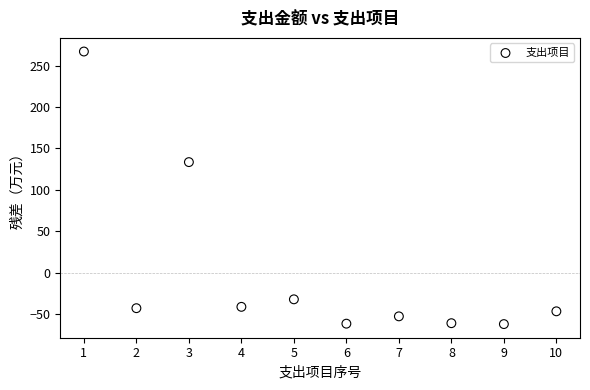

What is the range of X values (max minus min)?

9.0